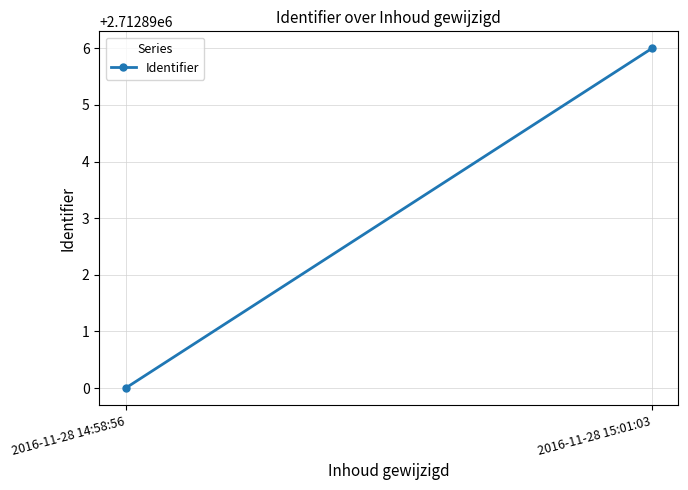

Reading left to right, transcribe all the data shown in this chart.

2016-11-28 14:58:56=2712890	2016-11-28 15:01:03=2712896